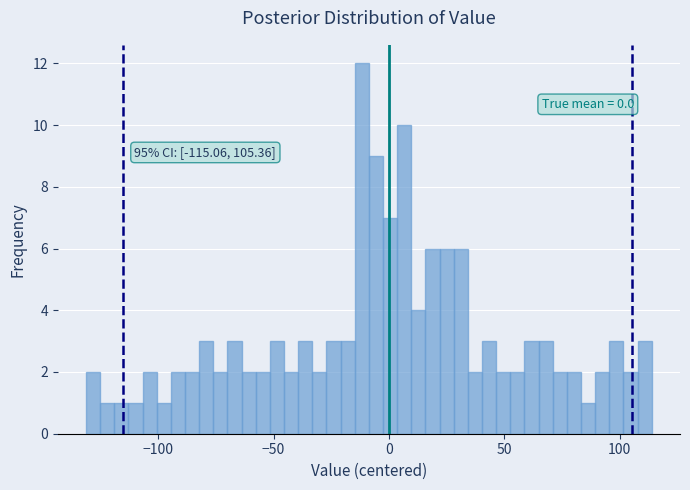

Read against the x-axis, roughly where is the centre of the tallest bar?

-10